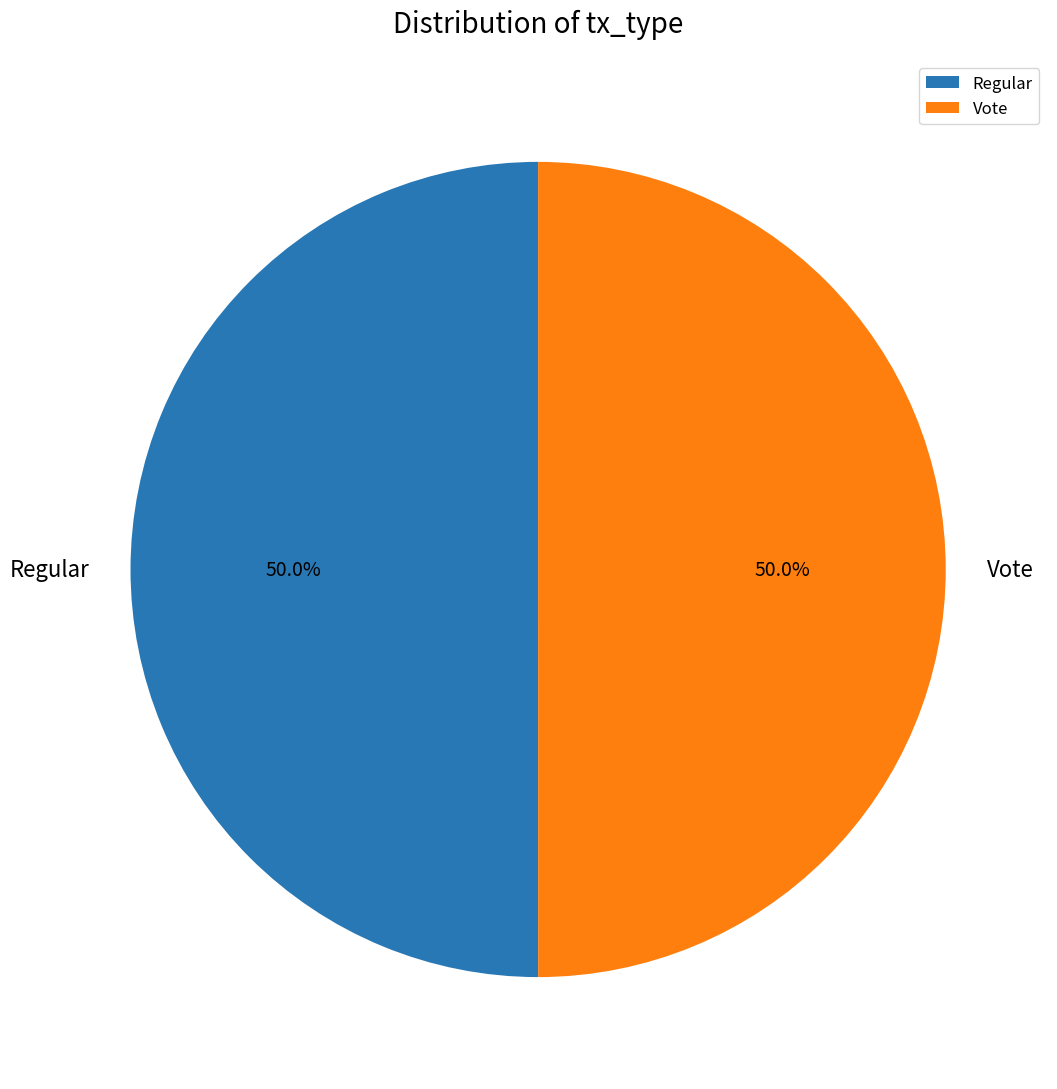

What percentage do Regular and Vote together represent?

100.0%